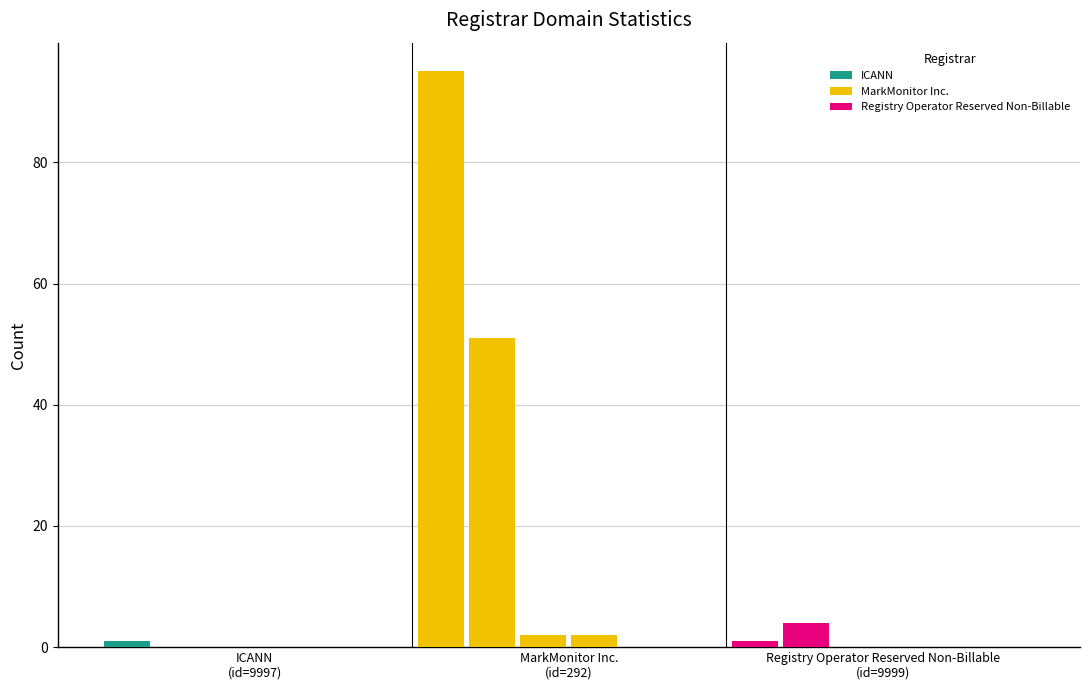

What is the greatest value displayed?

95